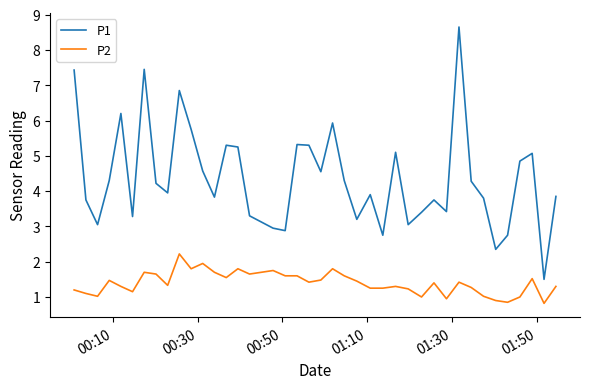

At how many categories does at least one series exceed 4?

20